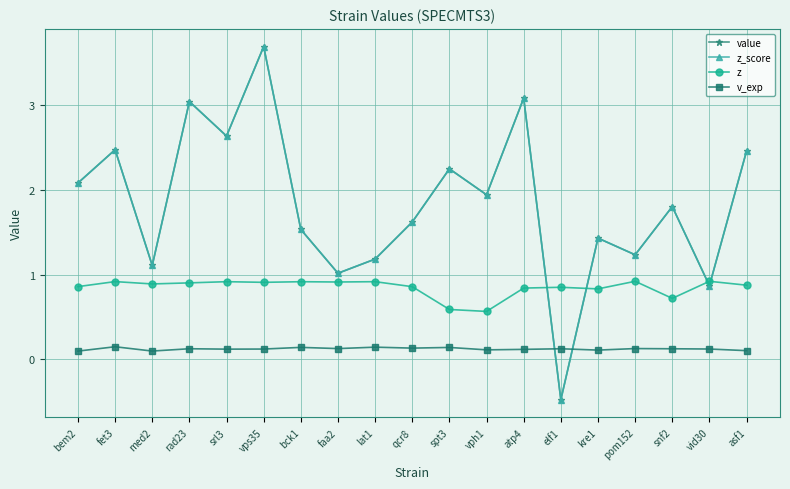

Where is the first local minimum for value?

med2